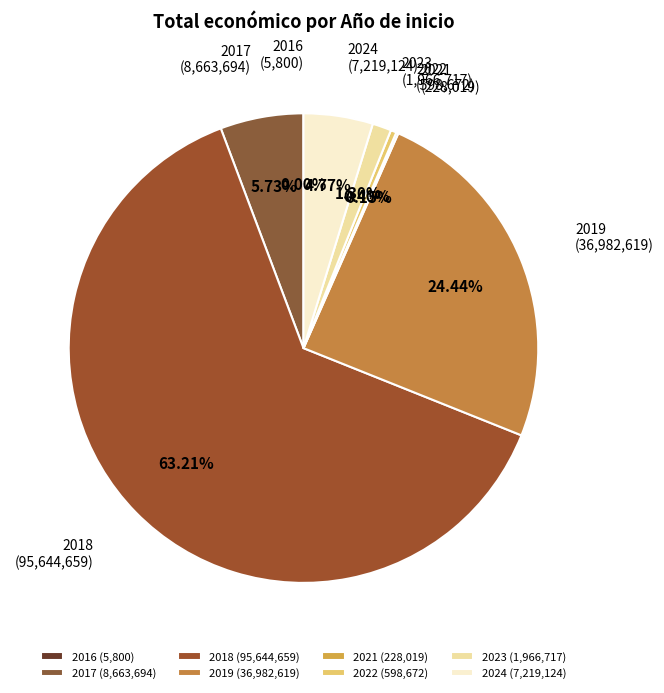

Which category has the biggest portion of the pie?

2018